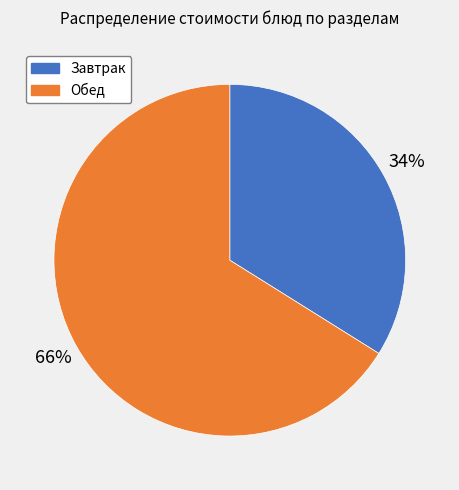

To the nearest percent, what is the difference between the largest and smallest slice percentages?

32%